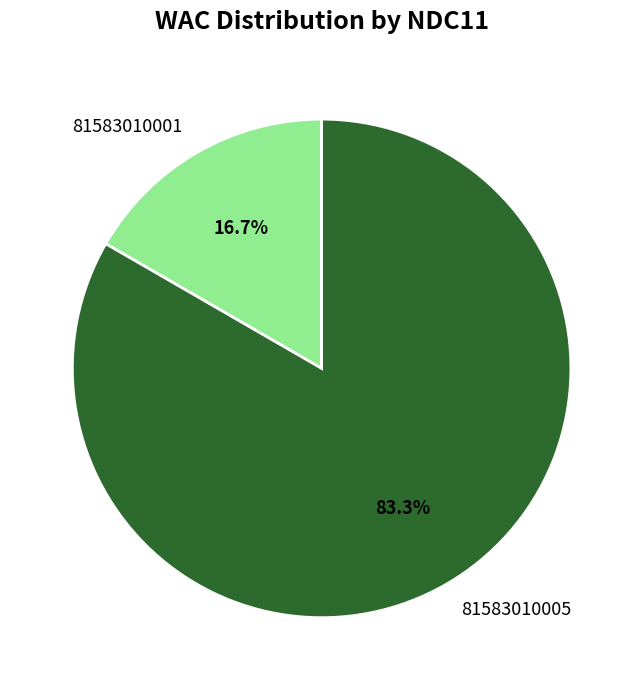

The 81583010001 slice represents 17% of the pie. True or false?

True